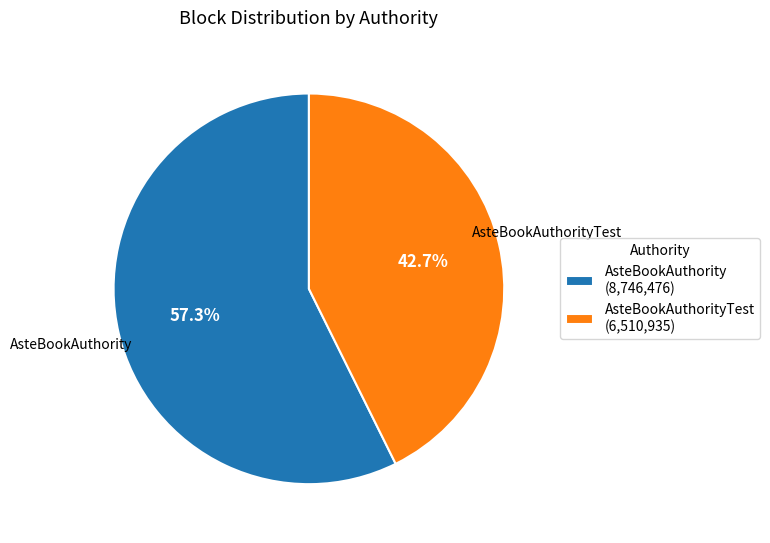

Which category has the smallest portion of the pie?

AsteBookAuthorityTest (6,510,935)